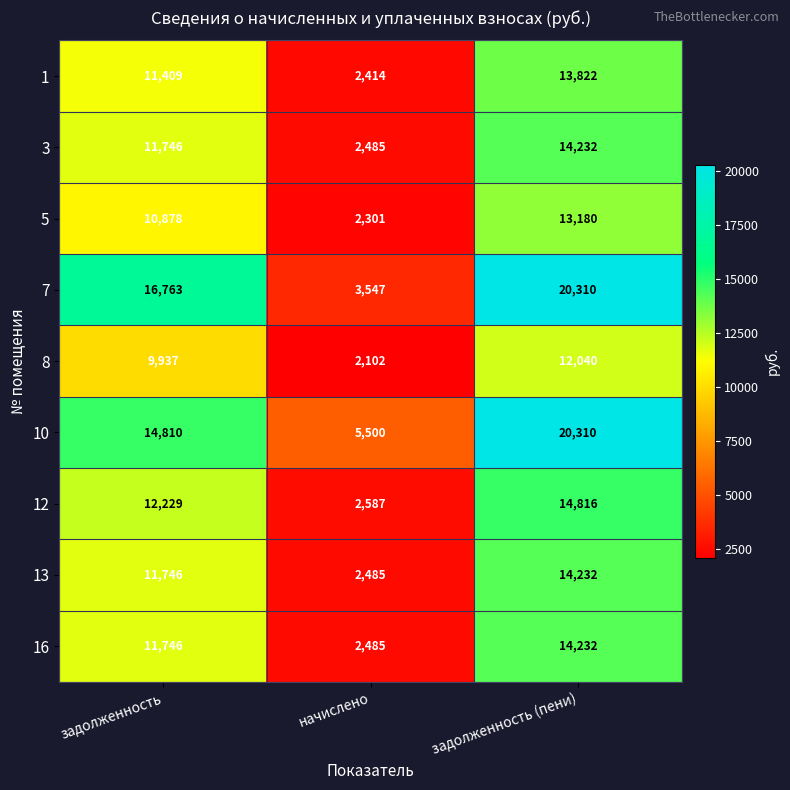

Which series has the largest range (max minus min)?

7